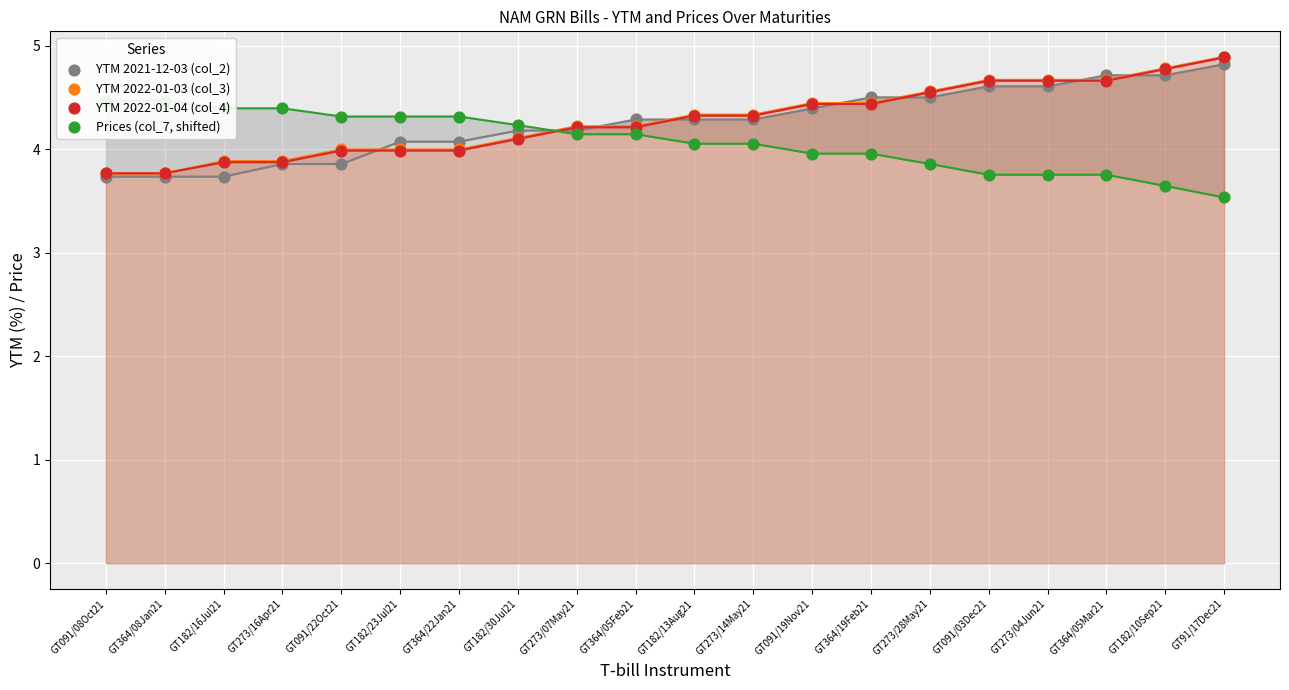

What are all the series names shown in the legend?

YTM 2021-12-03 (col_2), YTM 2022-01-03 (col_3), YTM 2022-01-04 (col_4), Prices (col_7, shifted)